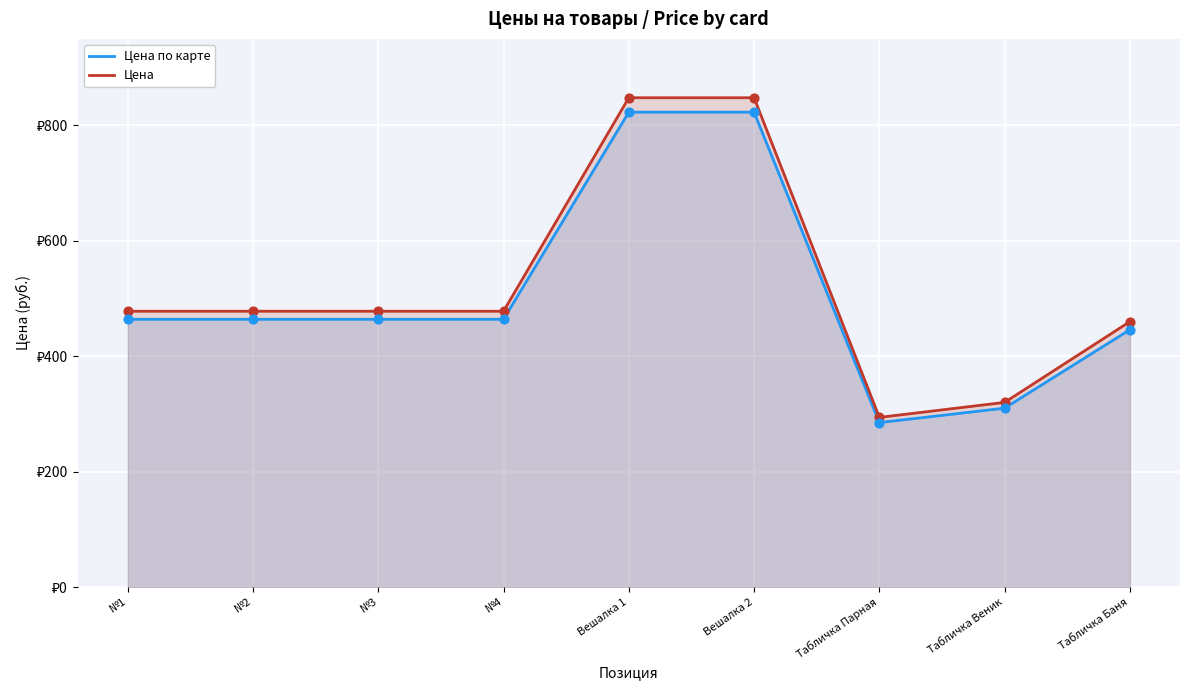

Which series has the widest spread of Y values?

Цена